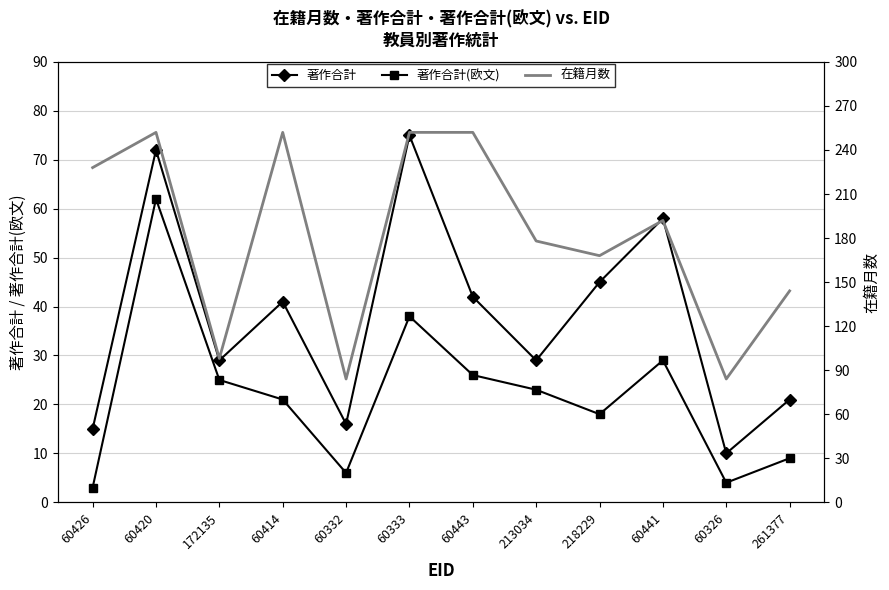

How many interior local valleys does the 在籍月数 series have?

4